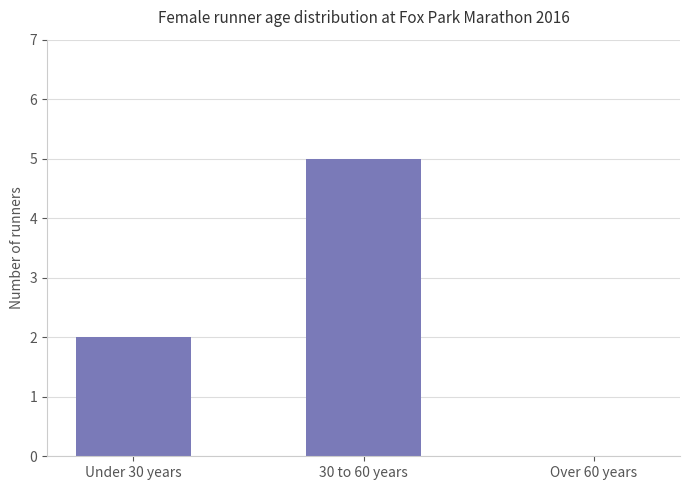

What is the maximum value shown in the chart?

5